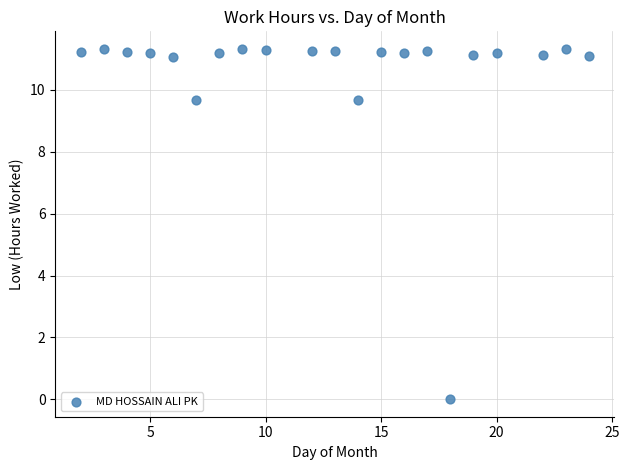

What is the range of X values (max minus min)?

22.0